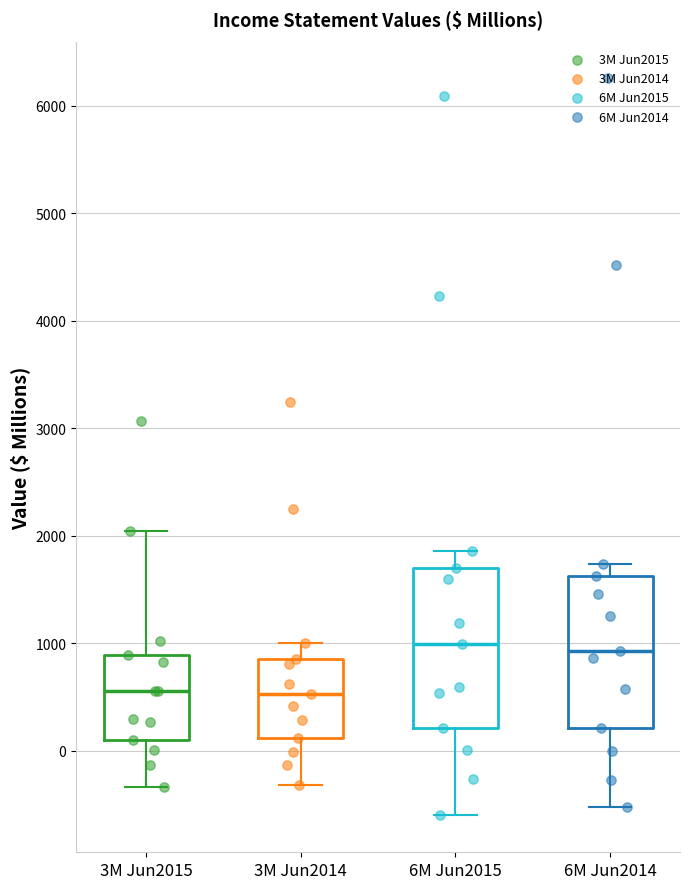

Where does the lower whisker of the box for 6M Jun2014 end on the y-axis? The values are not printed on the chart, so give them approximately, as read against the axis.

-500